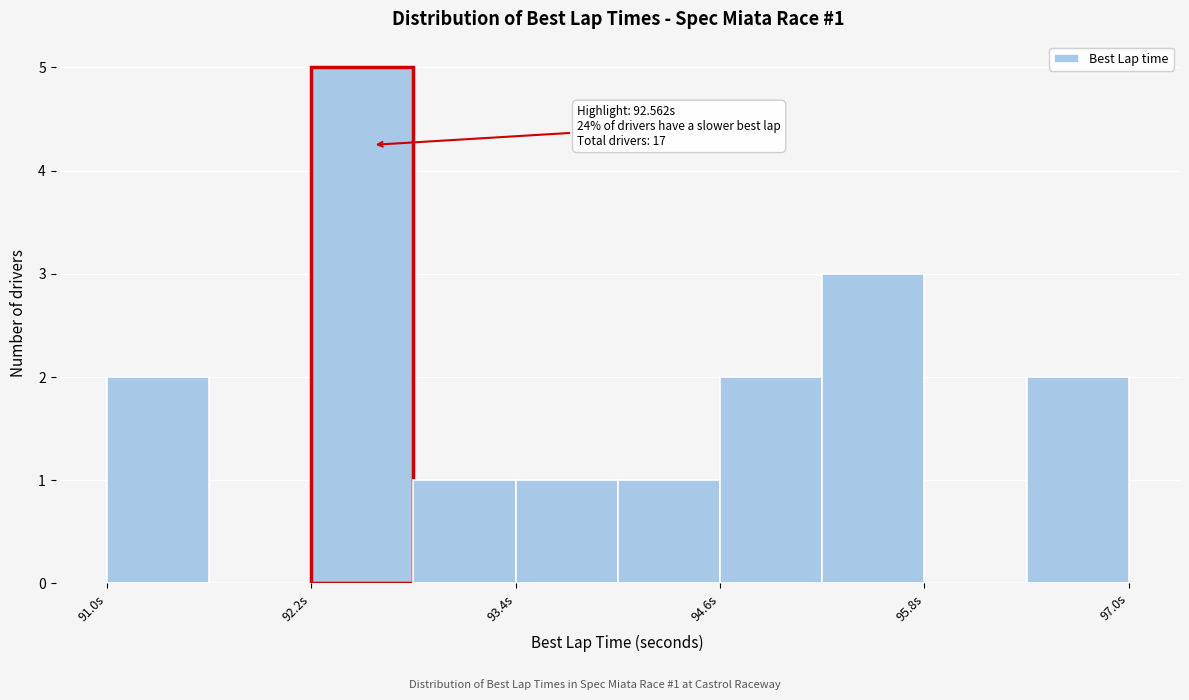

Around what value on the x-axis is the tallest bar? Give the approximate position of its centre, as read against the axis.

92.6